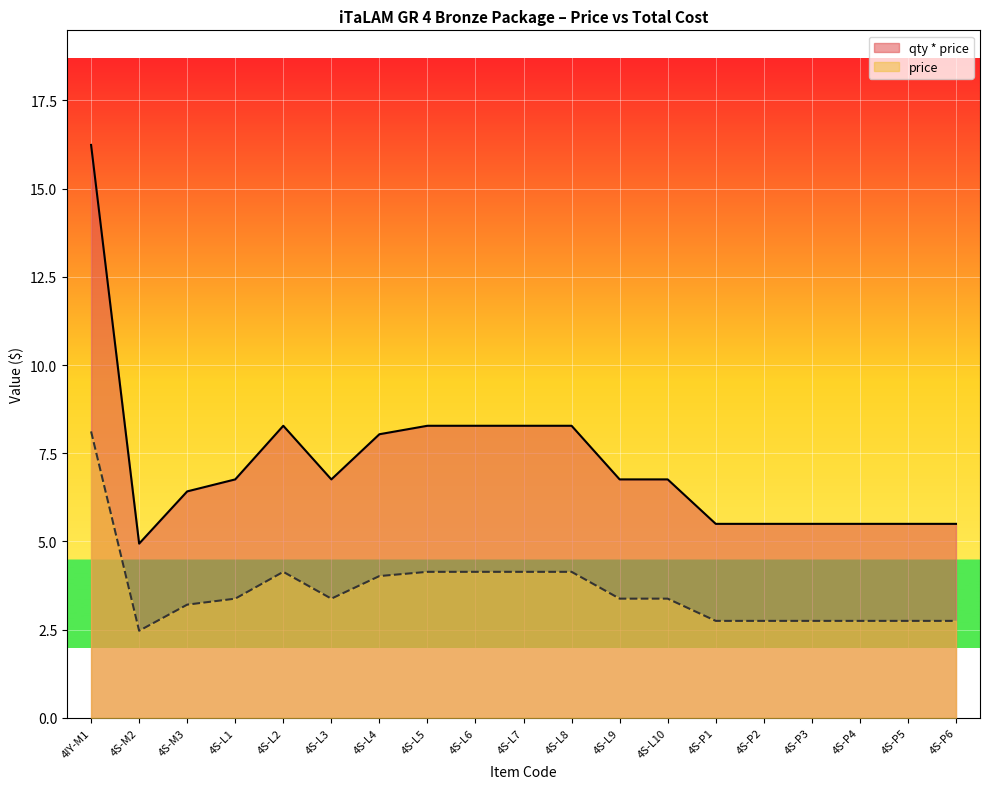

How many lines are shown in the chart?

2